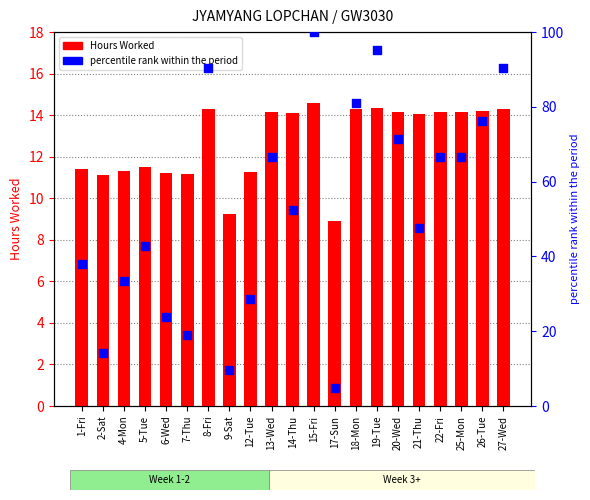

Which series reaches the maximum Y coordinate?

percentile rank within the period